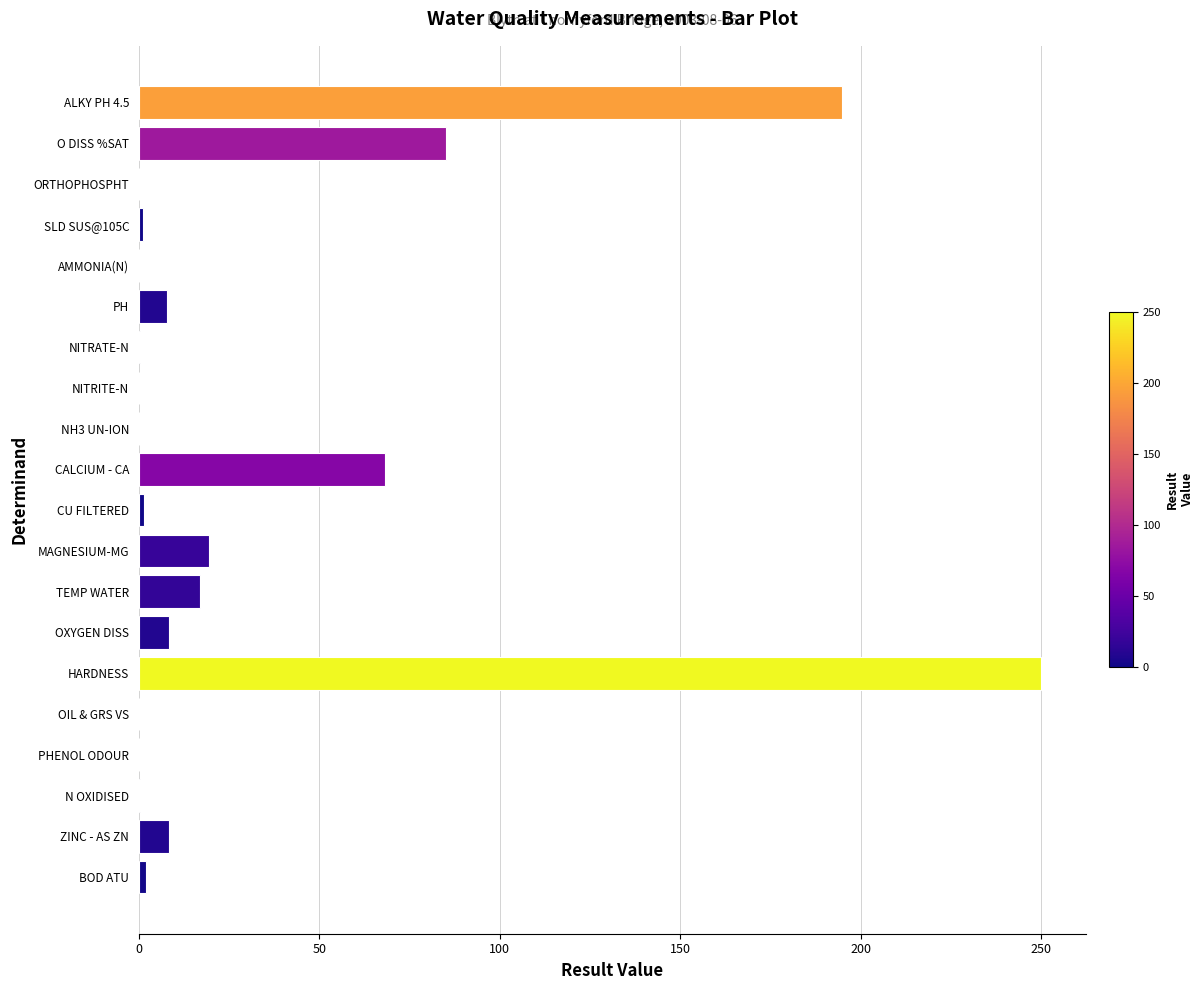

At which label is the value closest to 125?

O DISS %SAT